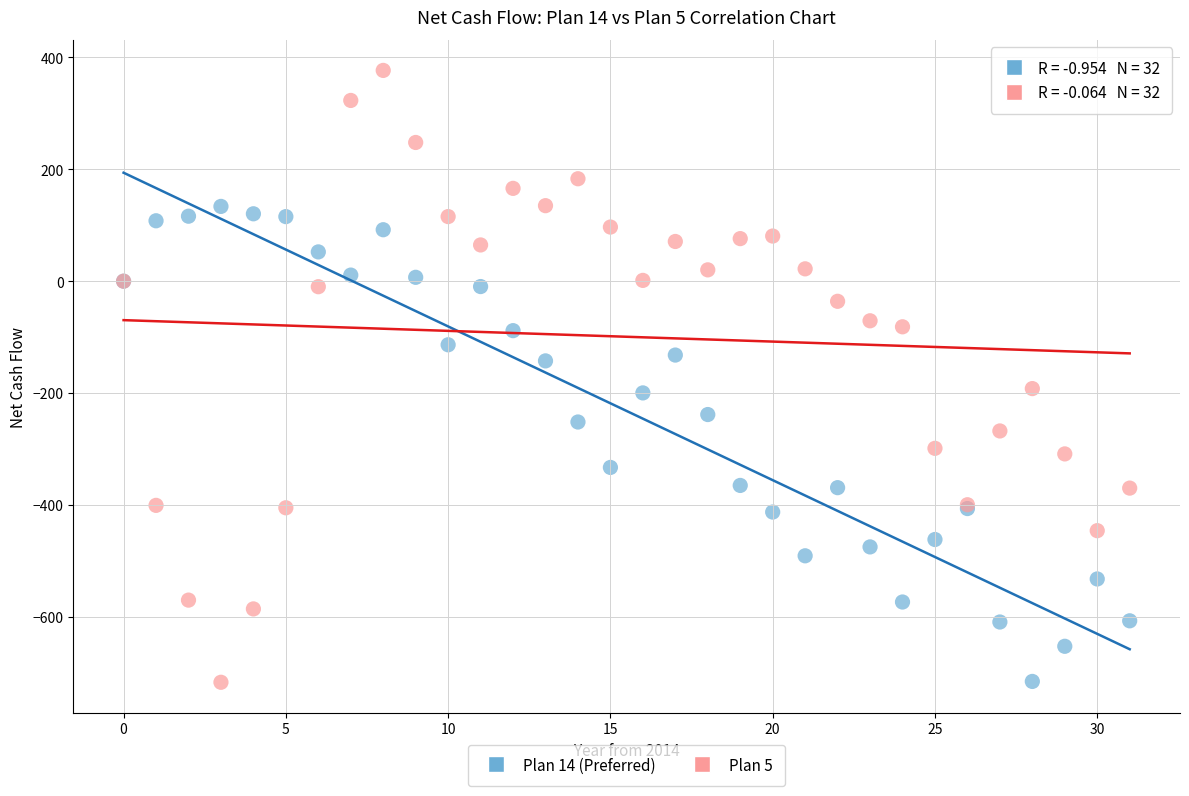

What are all the series names shown in the legend?

Plan 14 (Preferred), Plan 5